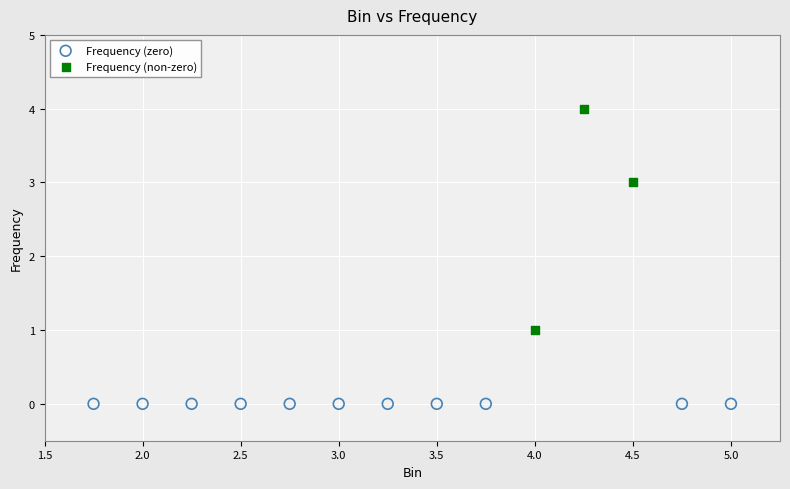

Which series contains the lowest Y value?

Frequency (zero)